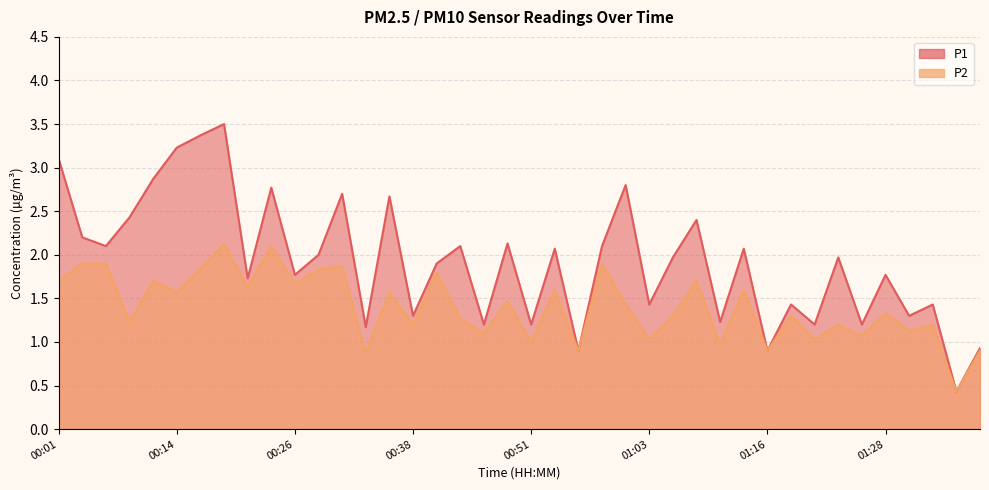

Where is the first local maximum for P1?

00:19